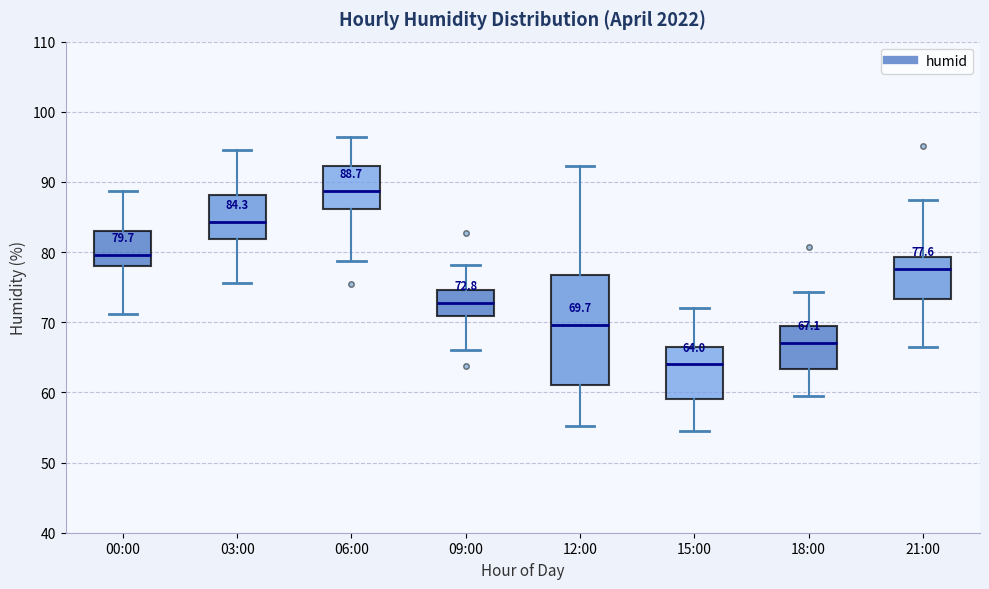

Which box is the tallest, from its lower edge to its upper edge?

12:00